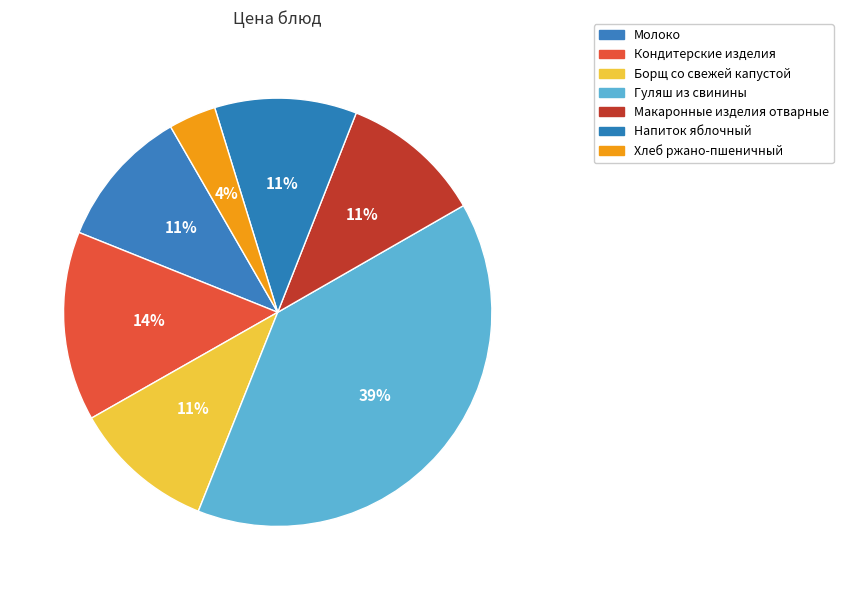

Count the number of slices in the pie.

7